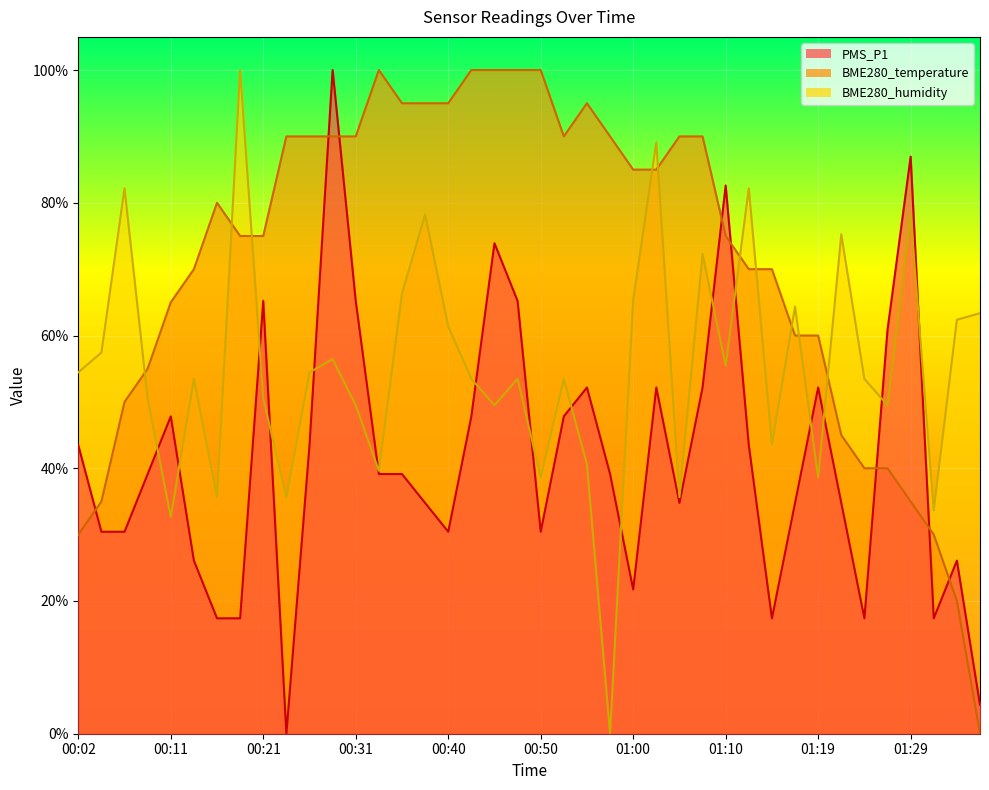

What is the value of the BME280_humidity point at the 17th from the left?

61.4